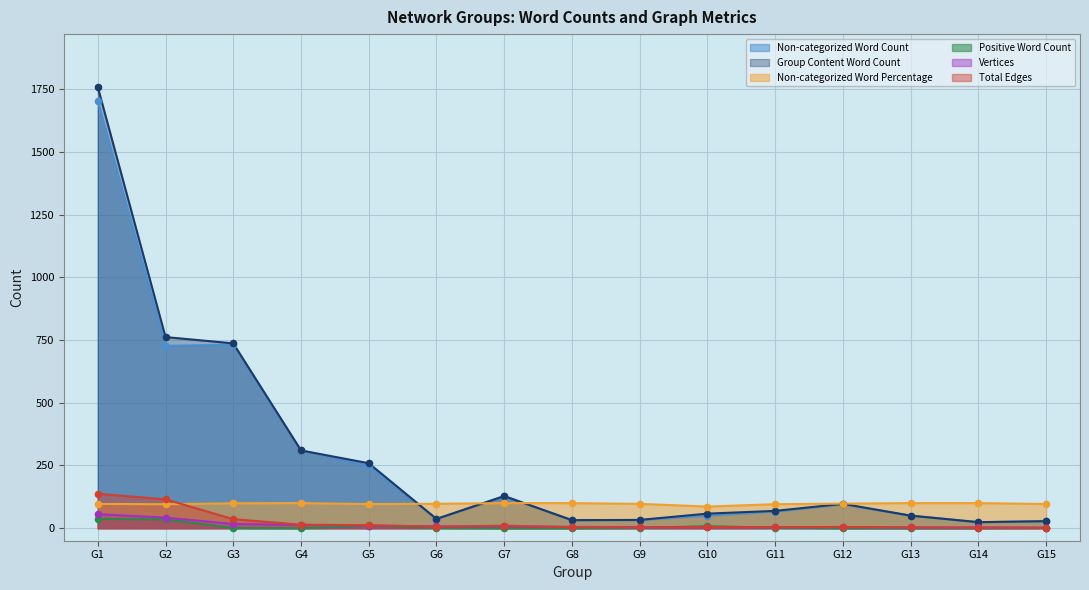

At which category is the sum across all series the highest?

G1